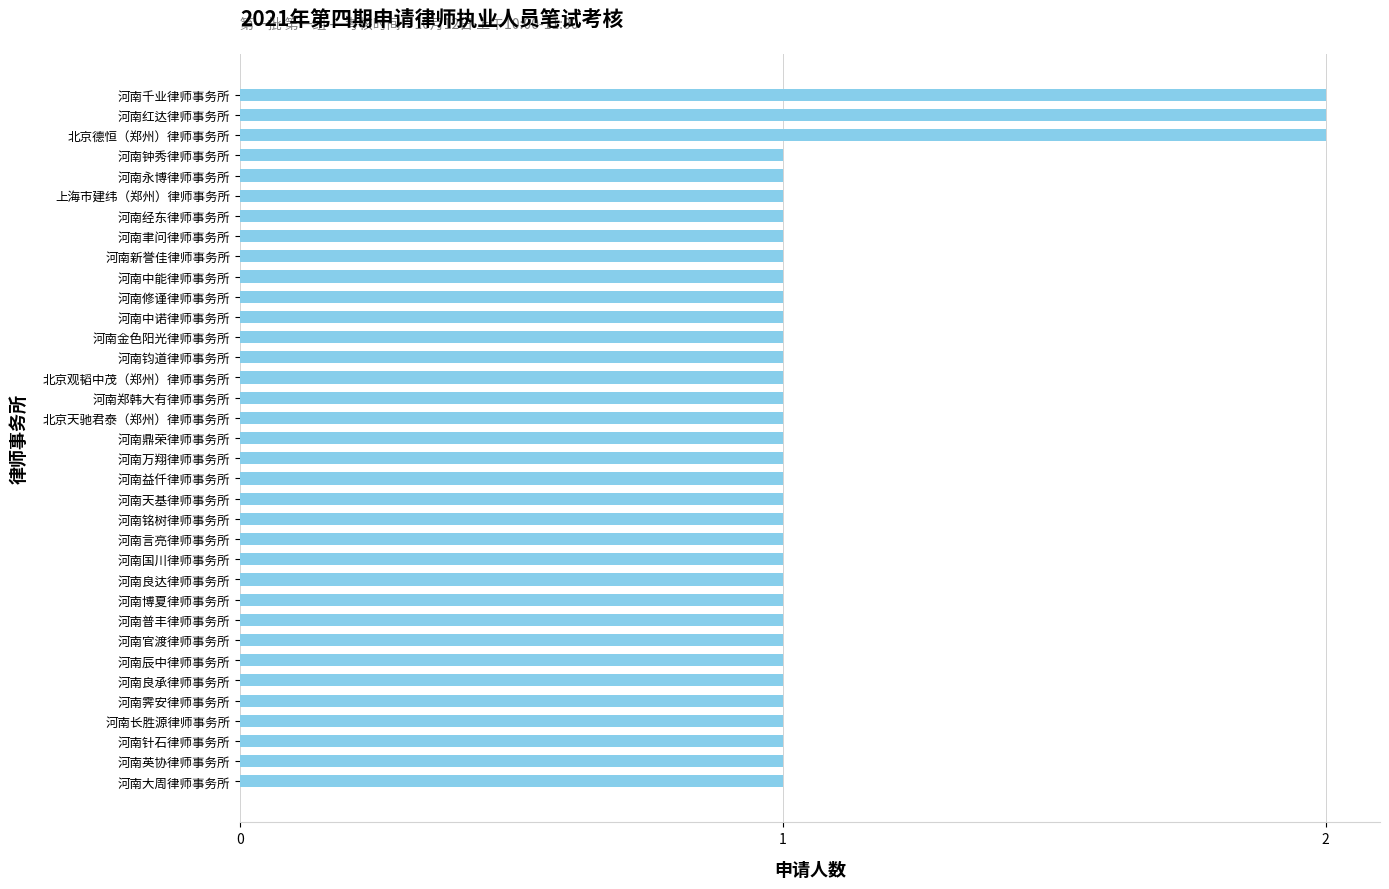

The chart shows a value of 1 at 河南修谨律师事务所. True or false?

True